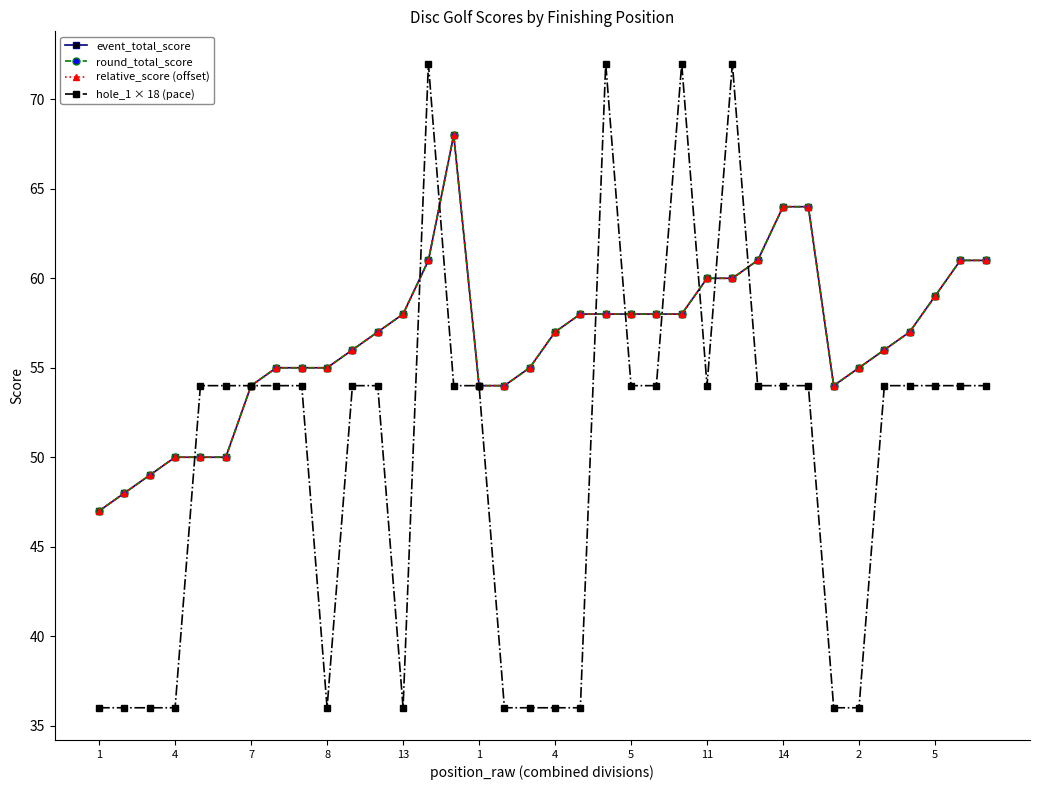

What is the minimum value for relative_score (offset)?

47